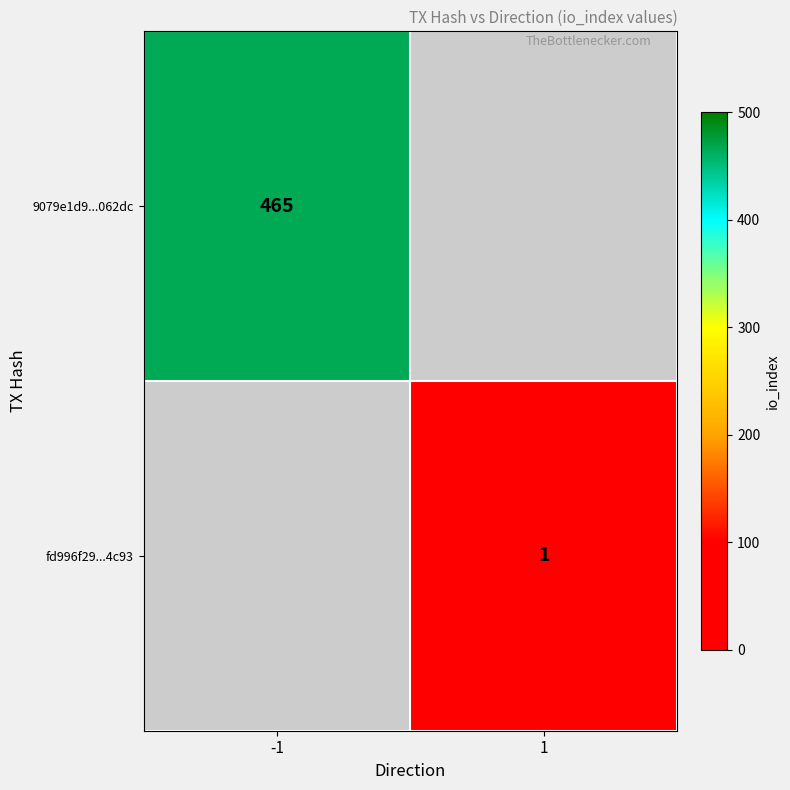

True or false: fd996f29...4c93 has a value of 1 at 1.

True